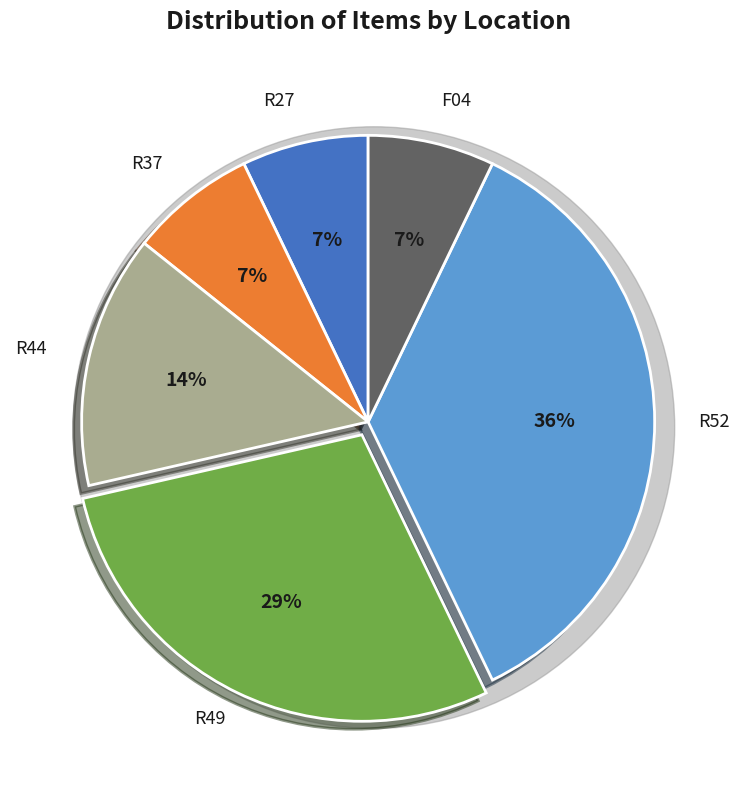

Does R52 account for over 50% of the chart?

No